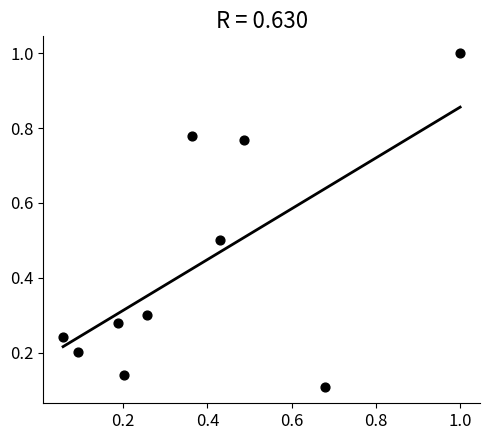

What is the average Y value?

0.4